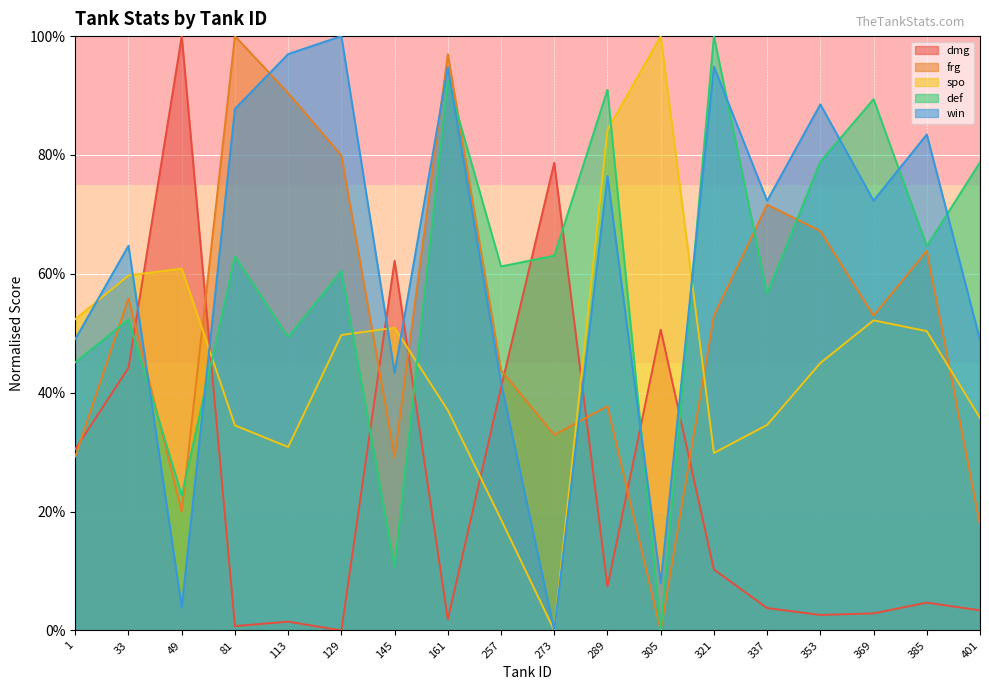

Reading right to left, list all the values displayed in this chart.

dmg: 3.4	4.7	2.9	2.6	3.8	10.3	50.6	7.4	78.7	40.9	1.9	62.2	0.0	1.5	0.7	100.0	44.2	30.5
frg: 17.8	63.9	53.0	67.2	71.6	53.0	0.0	37.7	32.9	43.8	97.0	29.2	79.9	90.4	100.0	20.0	55.9	29.3
spo: 35.8	50.4	52.2	45.0	34.6	29.9	100.0	84.2	0.0	18.7	37.0	50.9	49.7	30.9	34.5	60.9	59.7	52.4
def: 78.8	64.6	89.4	78.9	56.7	100.0	0.0	91.0	63.1	61.3	92.6	10.7	60.5	49.4	63.0	22.7	52.3	45.1
win: 48.9	83.5	72.3	88.5	72.3	94.9	8.0	76.5	0.0	41.7	94.7	43.4	100.0	97.0	87.8	3.9	64.7	49.0